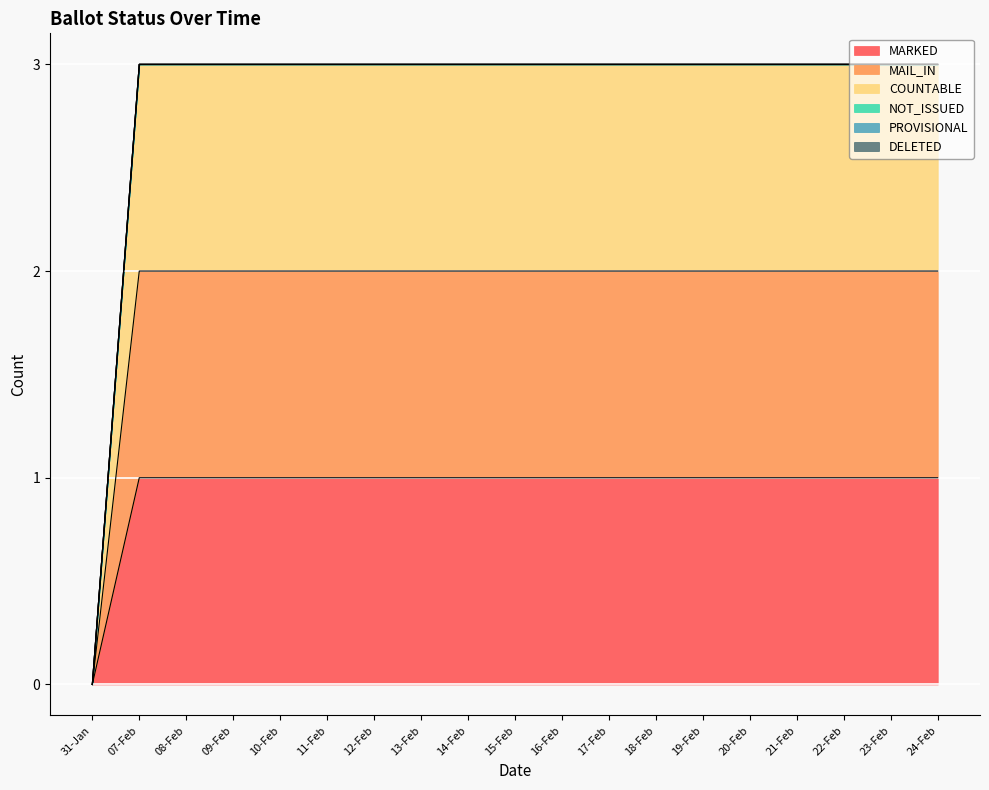

Count the MAIL_IN values in the range 2 to 3.

18